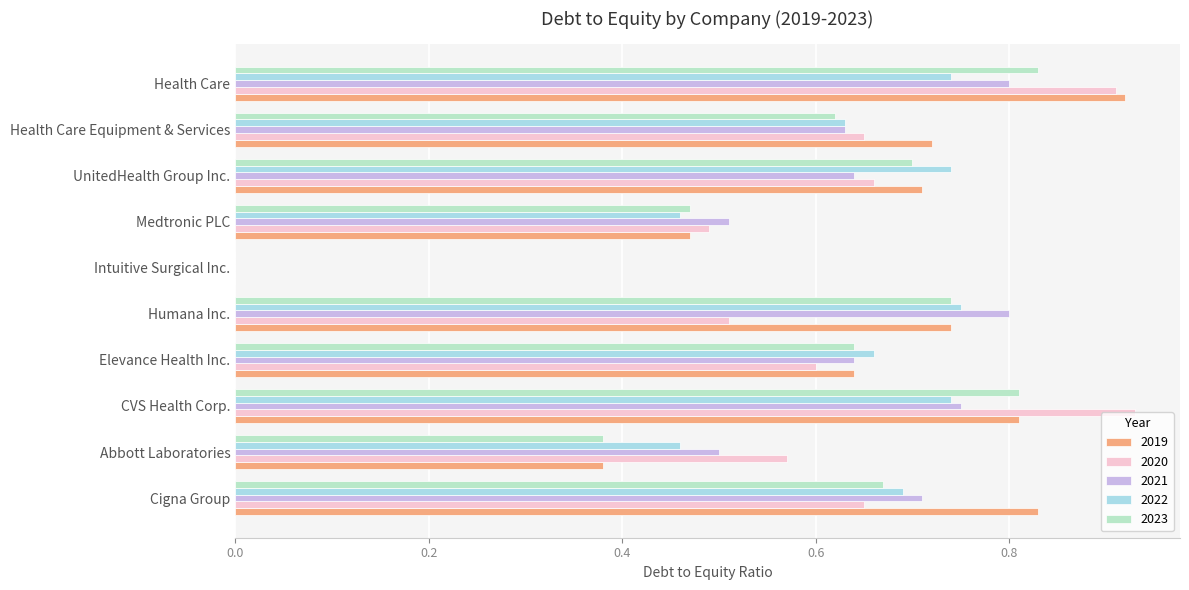

What is the average value of the 2021 series?

0.6